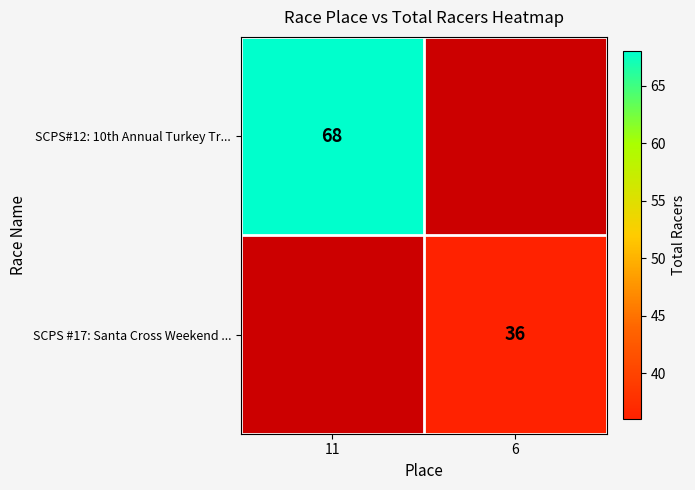

What is the spread (max minus min) of values at 6?

36